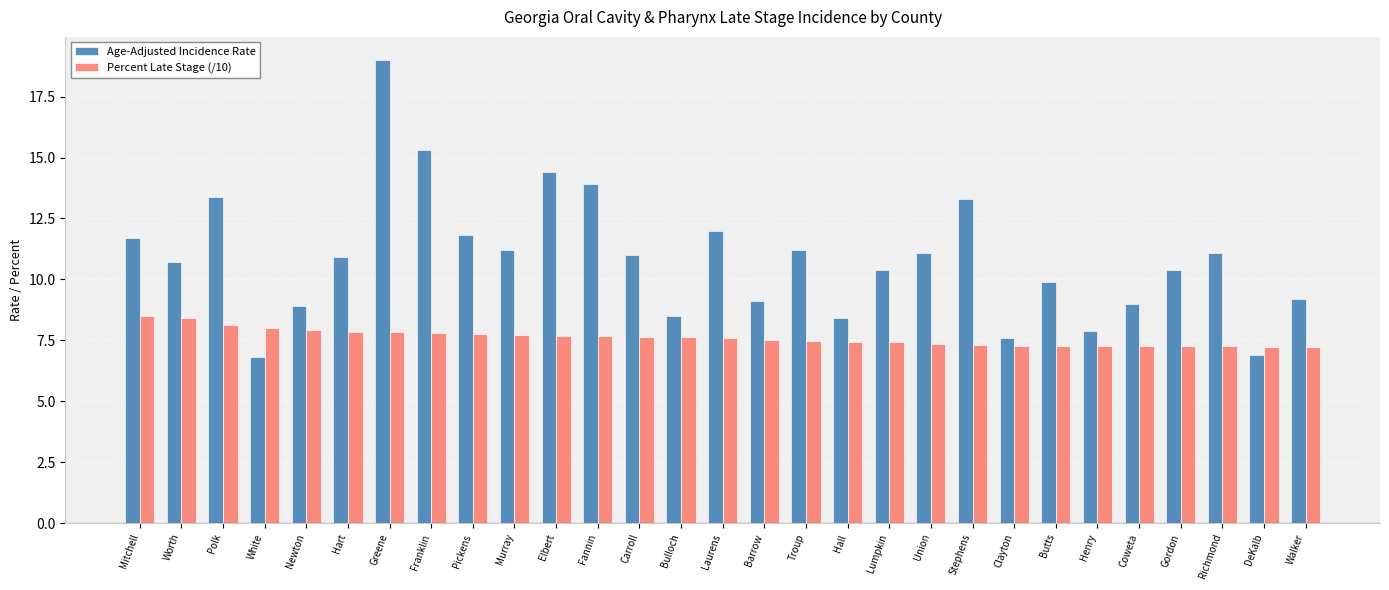

Which series has the largest total across all categories?

Age-Adjusted Incidence Rate